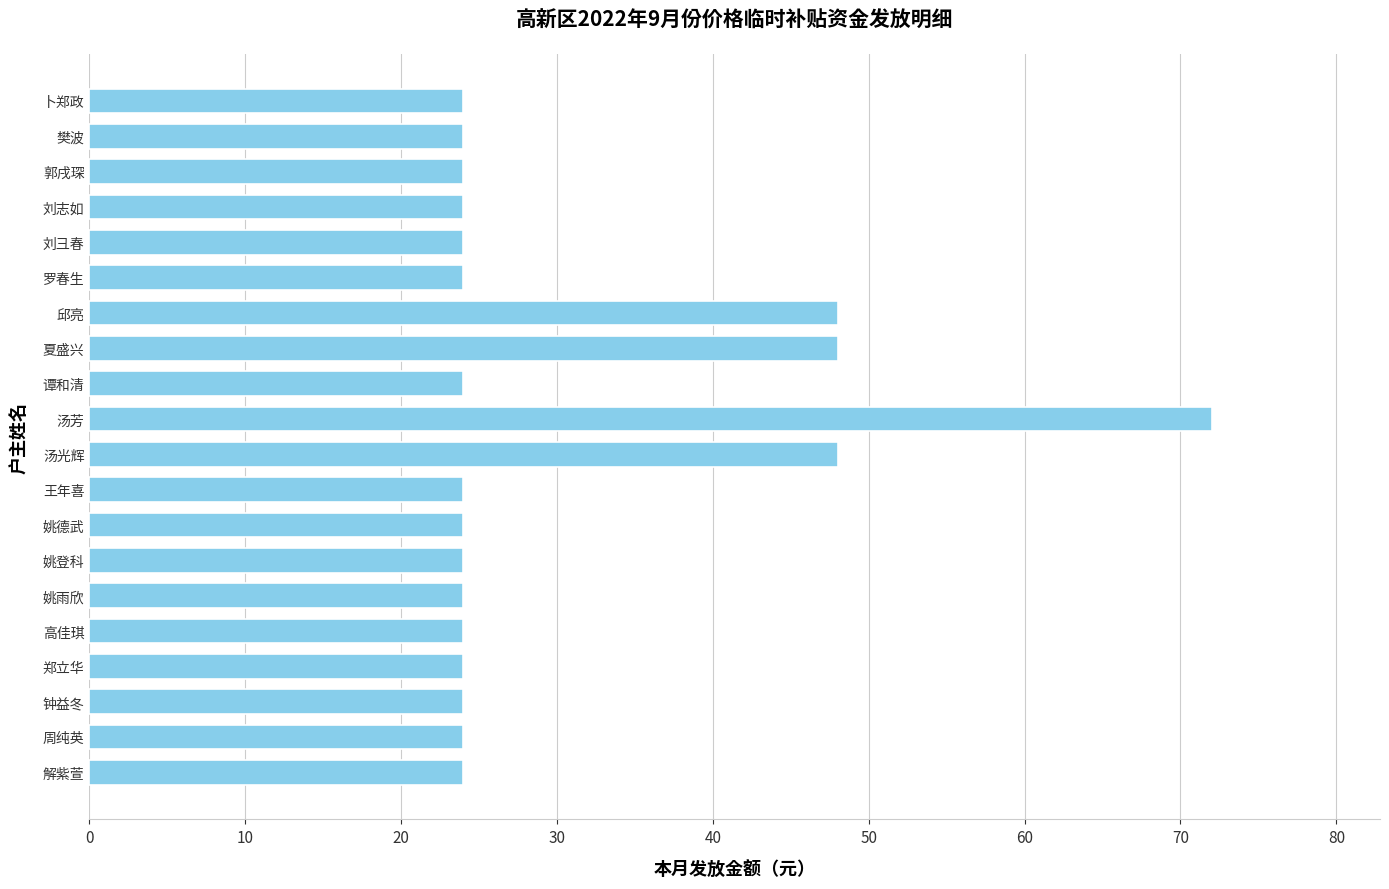

What is the minimum value shown in the chart?

24